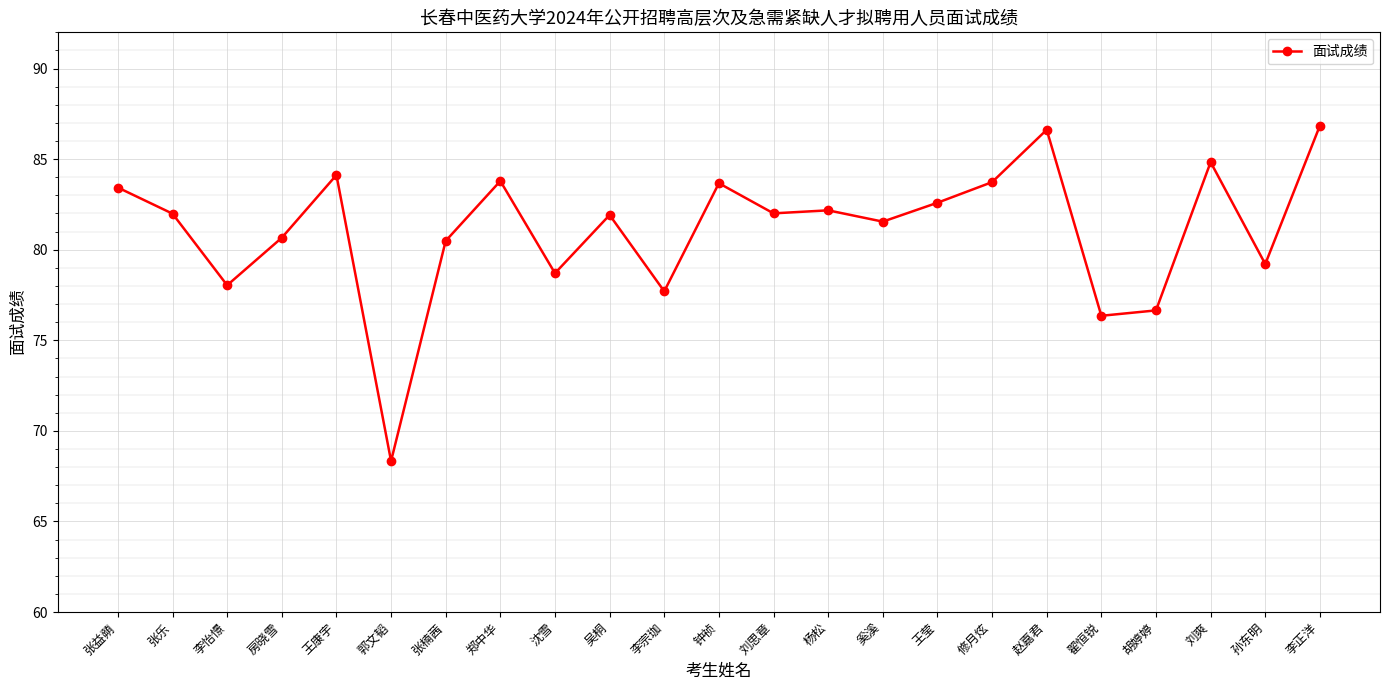

Is it true that the value at 翟恒锐 is 76.4?

True